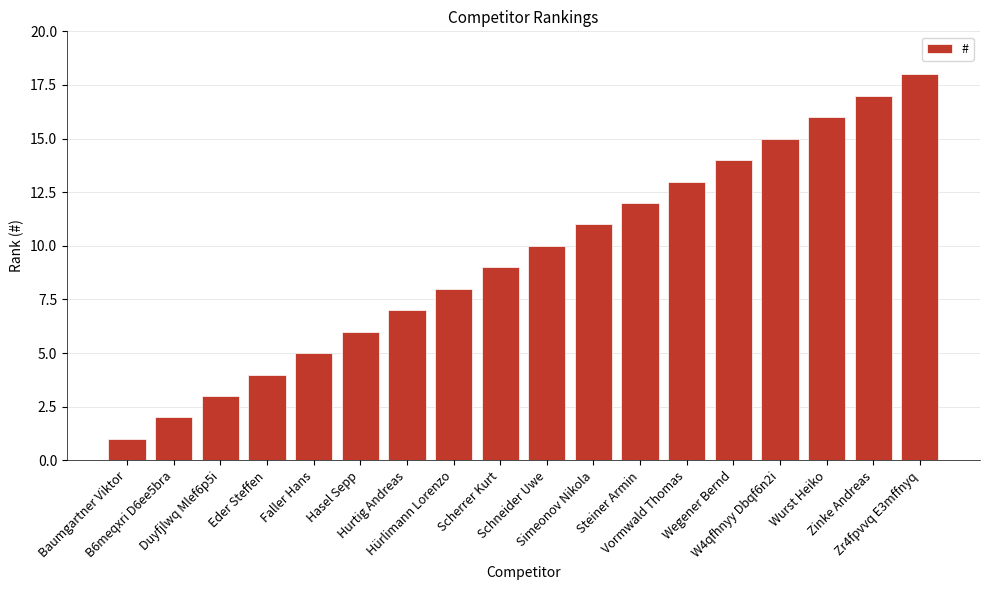

Are the bars horizontal?

No